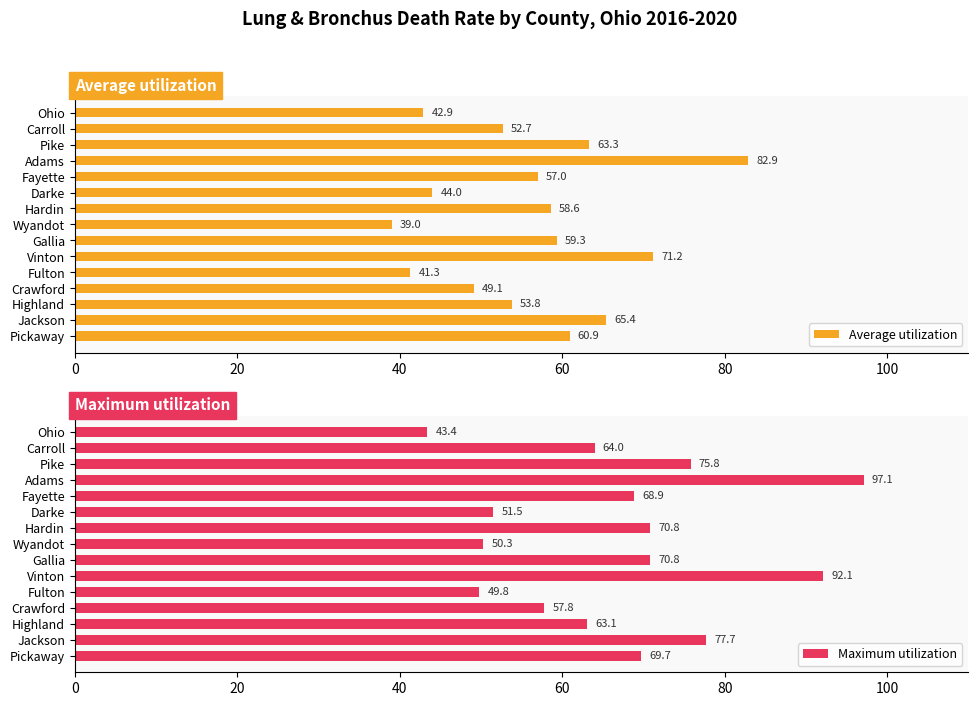

How many data points in Average utilization are less than 57?

7